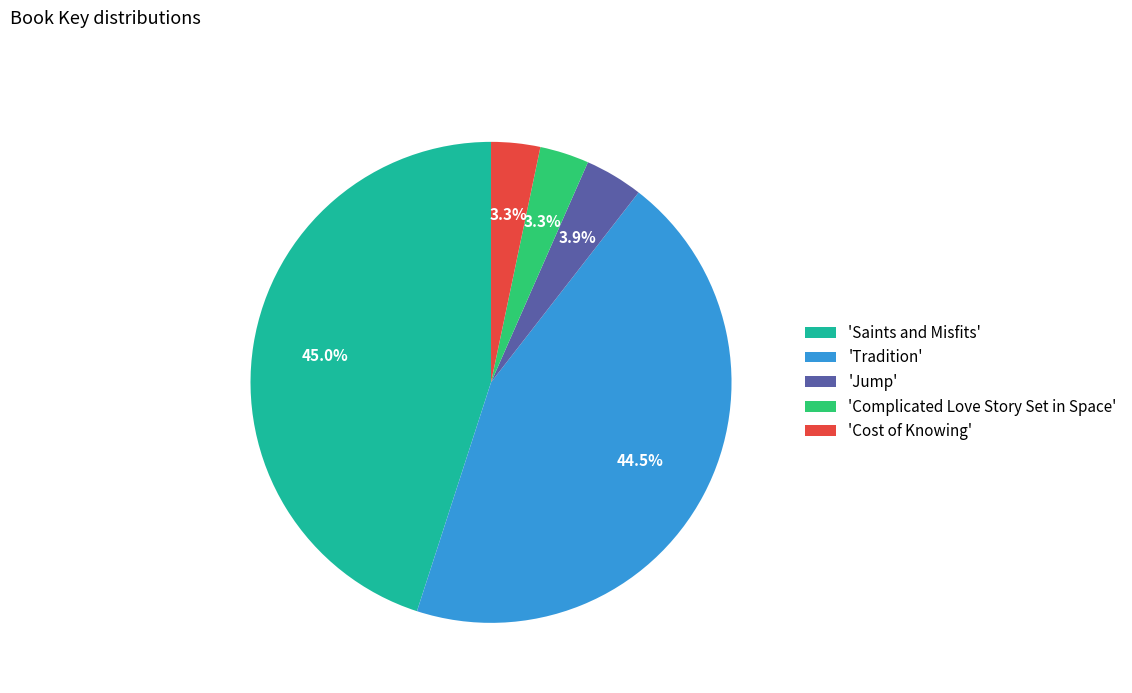

Which slice is the largest?

'Saints and Misfits'